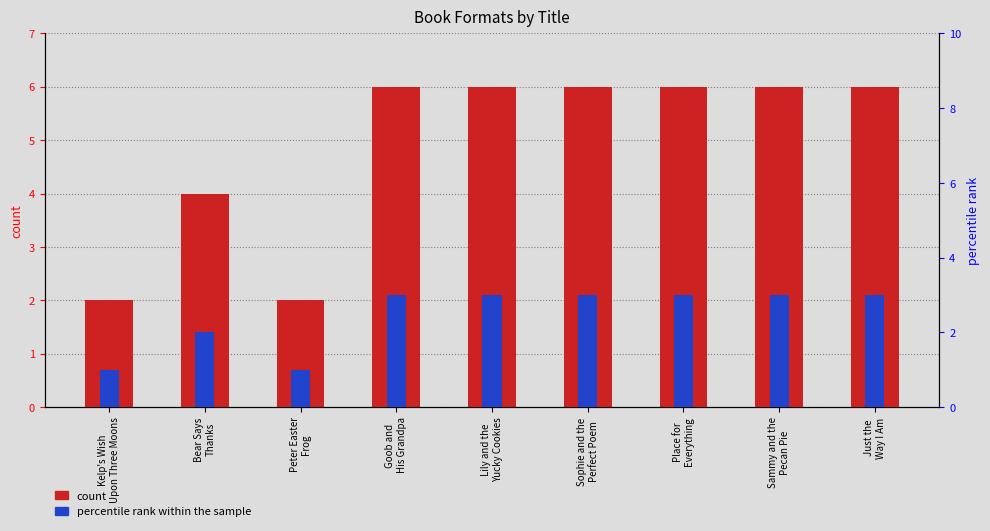

Read the percentile rank within the sample value at Lily and the
Yucky Cookies.

3